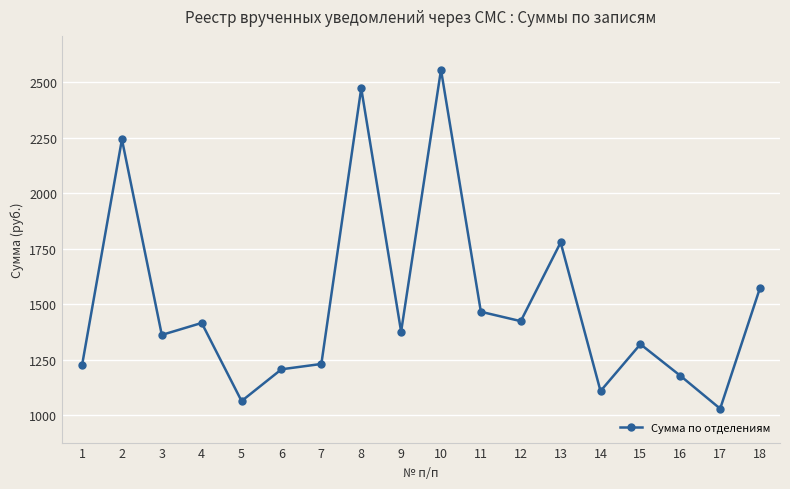

What is the difference between the maximum and minimum values?

1525.8